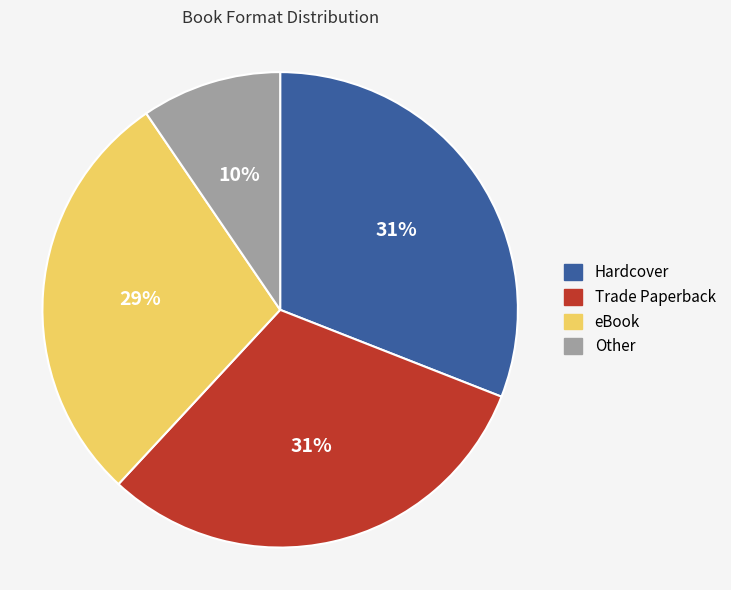

Does any single category account for the majority?

No